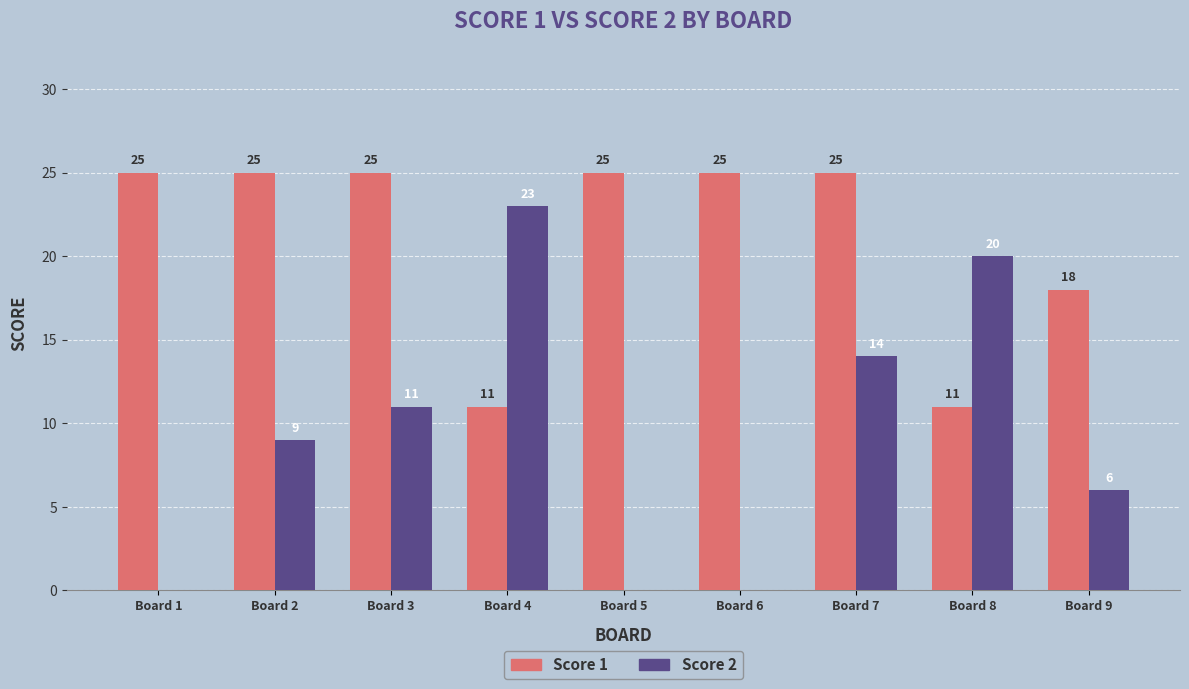

What is the sum of the Score 2 values at Board 5 and Board 3?

11